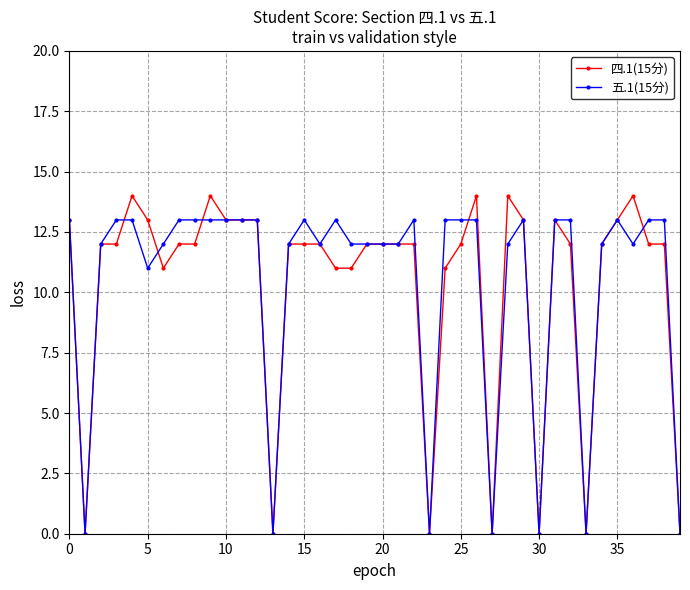

Which series has the widest spread of values?

四.1(15分)